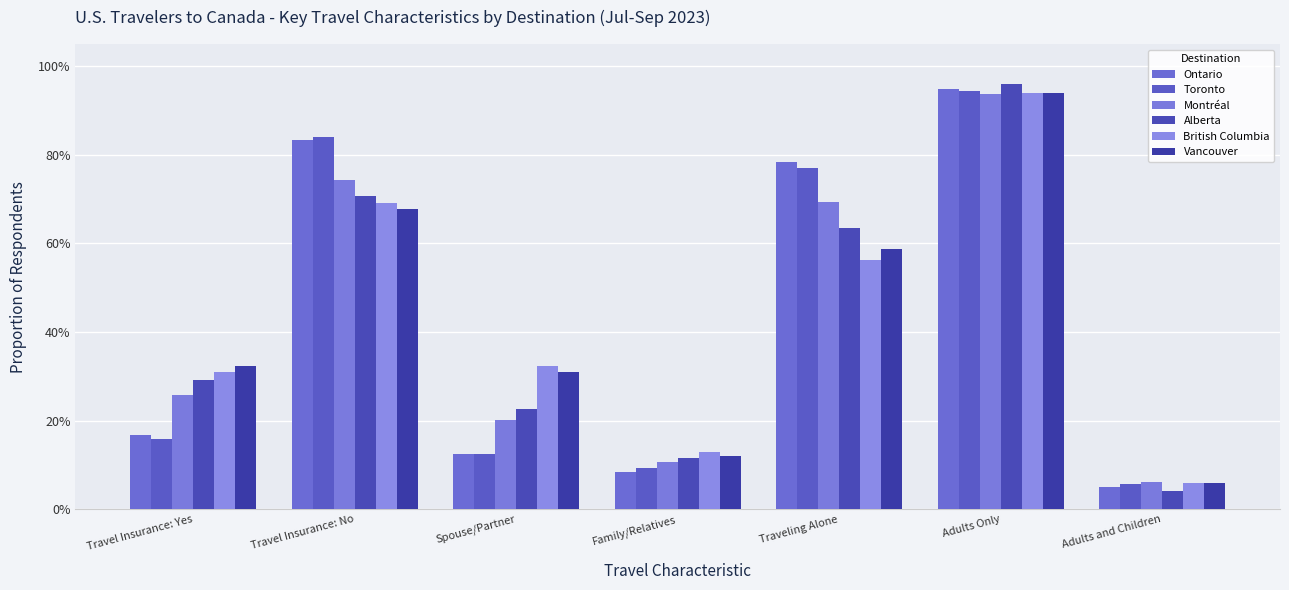

What is the total value across all series at Adults Only?

5.7